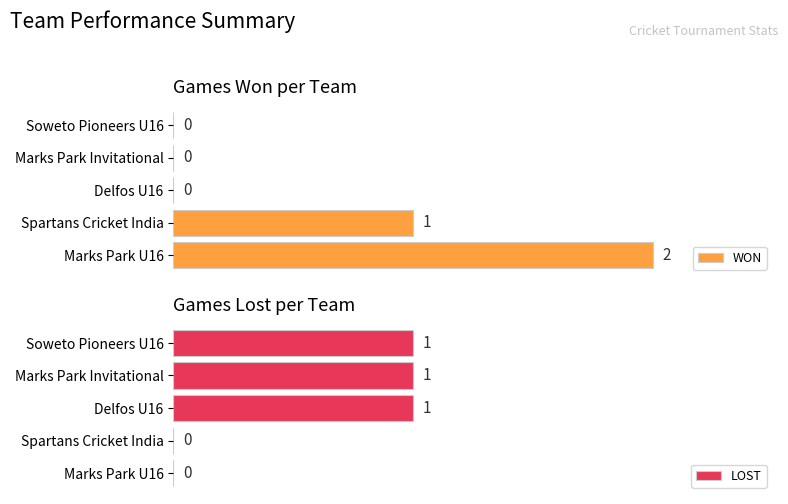

Between 3 and 2, which is larger?

3